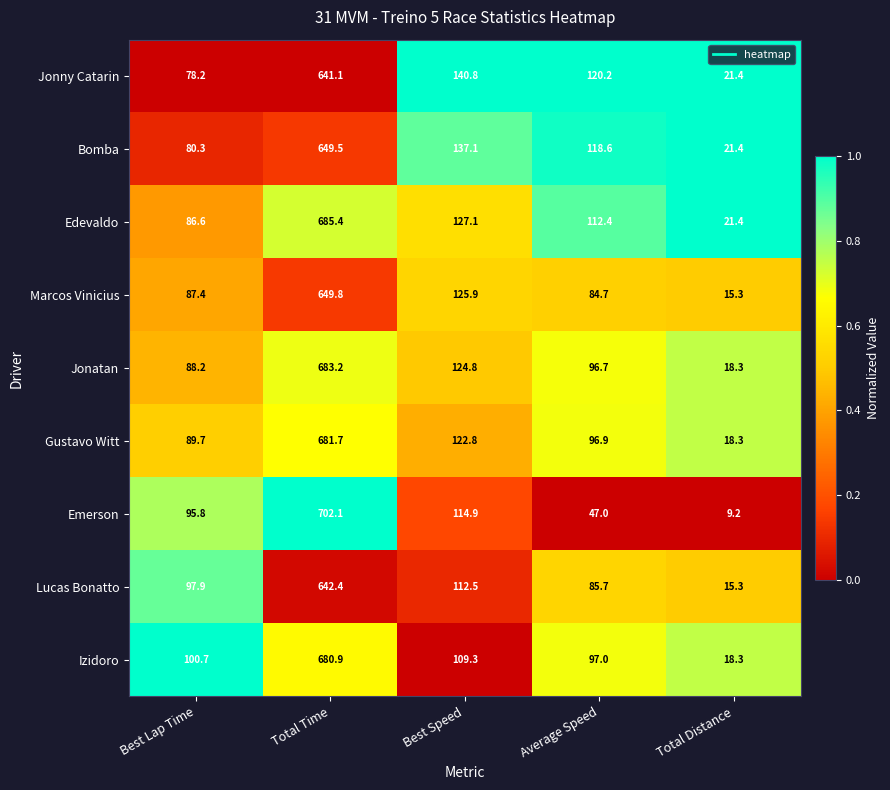

What is the sum of all Gustavo Witt values?

1009.4